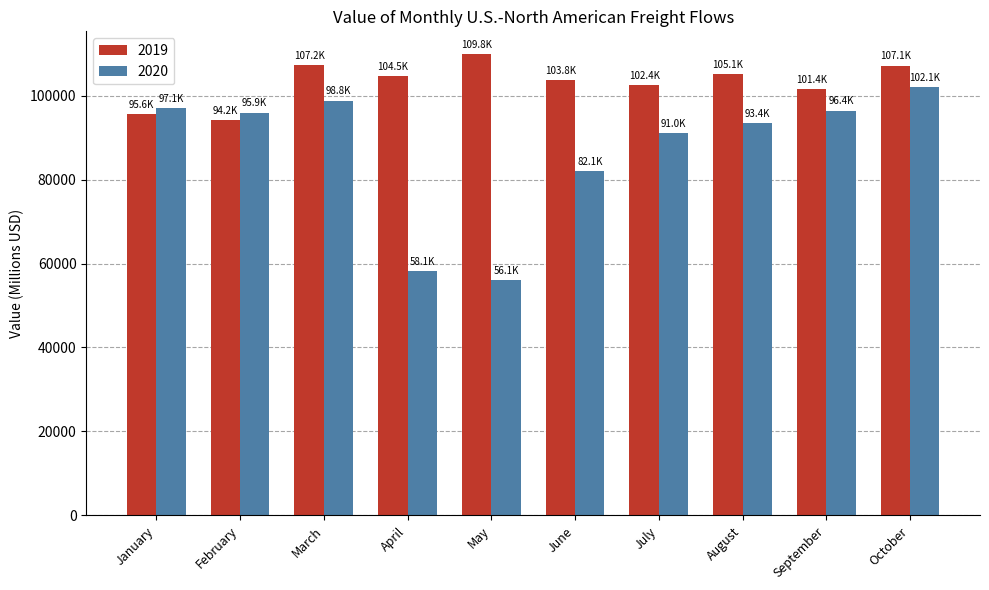

How many bars are there in total?

20